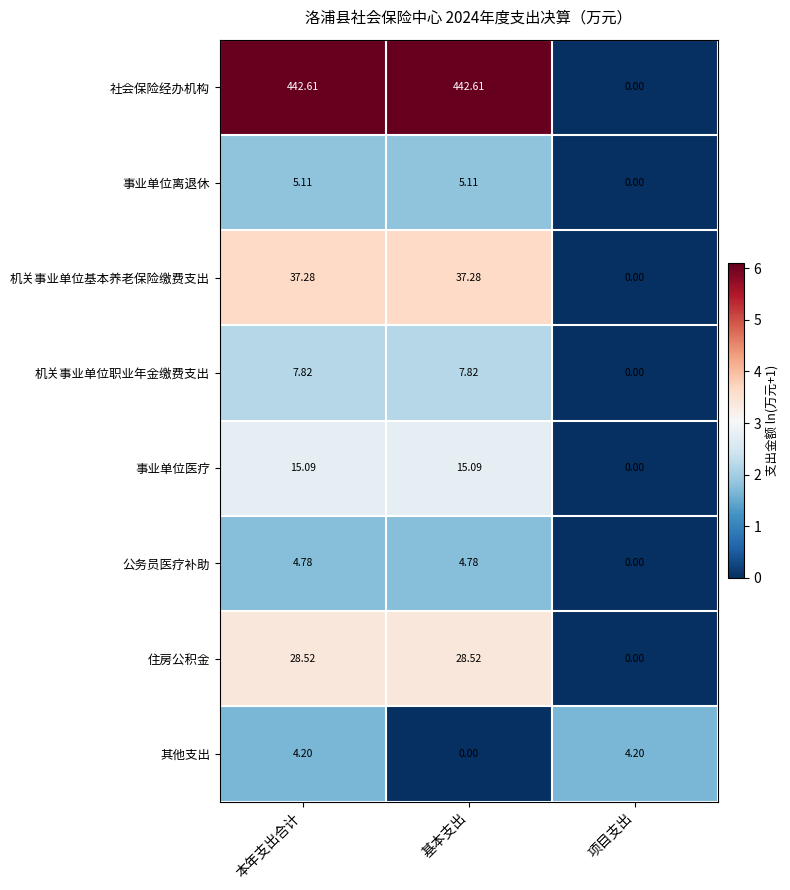

What is the difference between the highest and lowest values at 基本支出?

442.6